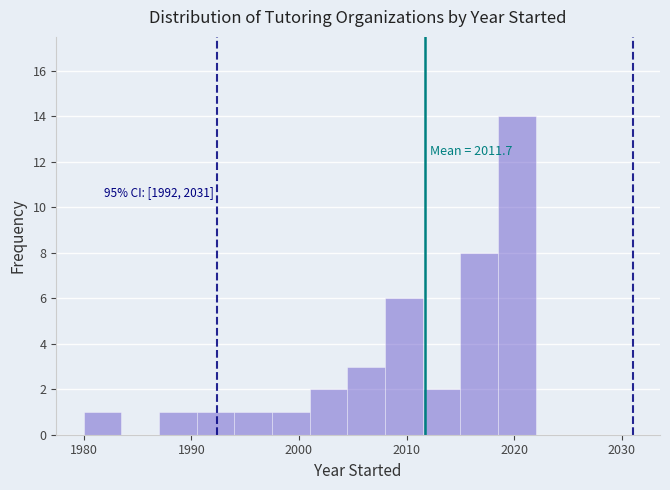

Read against the x-axis, roughly where is the centre of the tallest bar?

2020